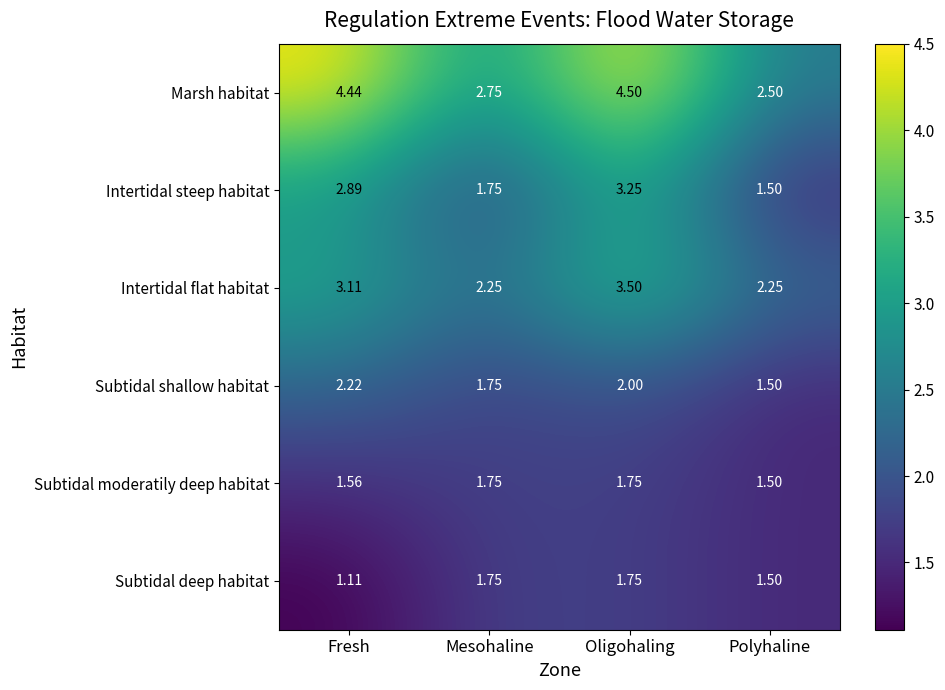

Which label corresponds to the largest value in the chart?

Oligohaling